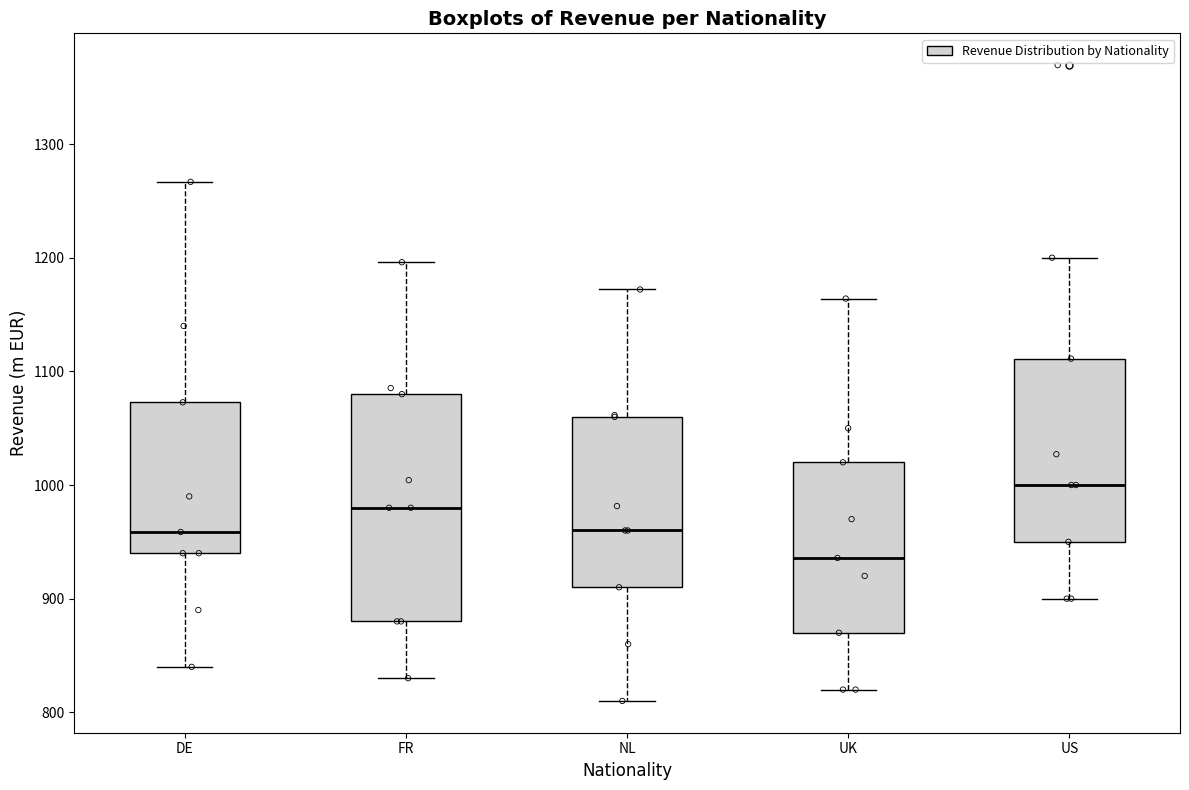

Which box's median line is the lowest?

UK